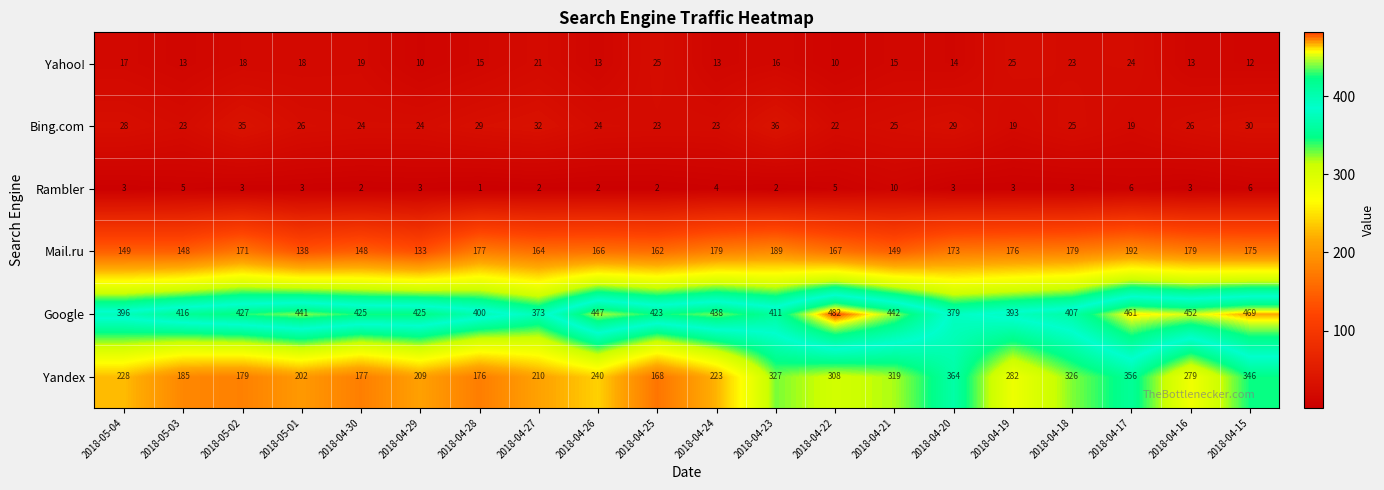

Read the Google value at 2018-04-26, to the nearest 10.

450